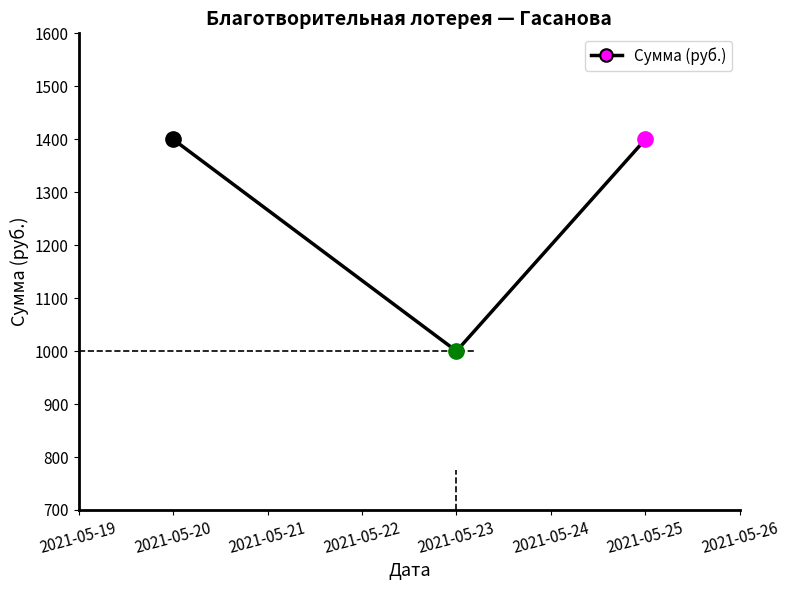

What is the value of the 1st point from the left?

1400